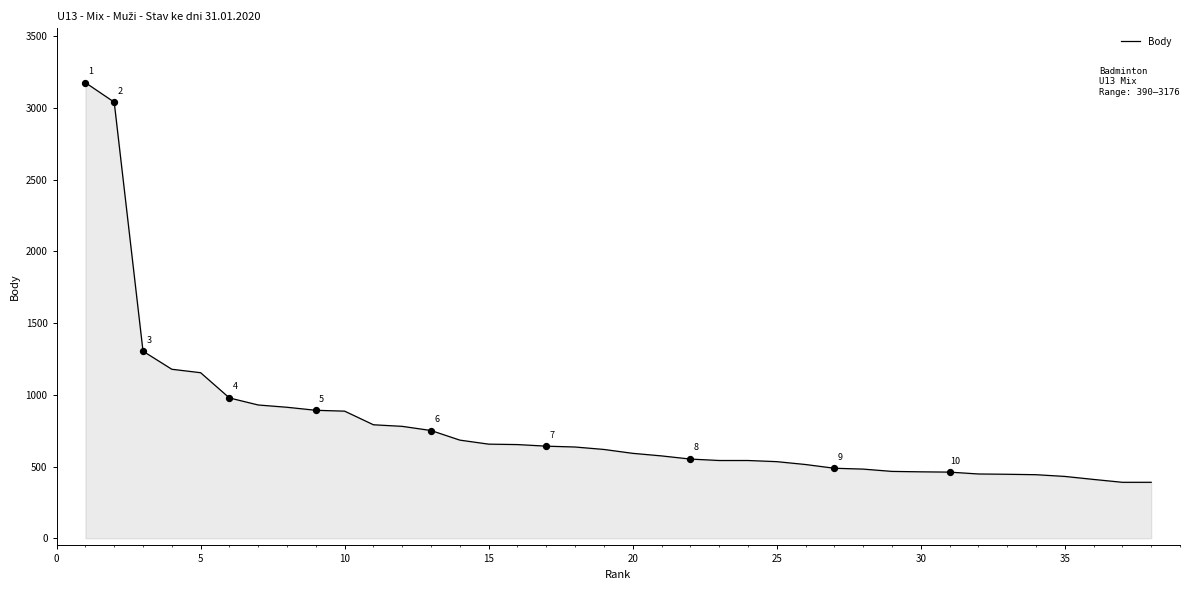

What is the minimum value shown in the chart?

390